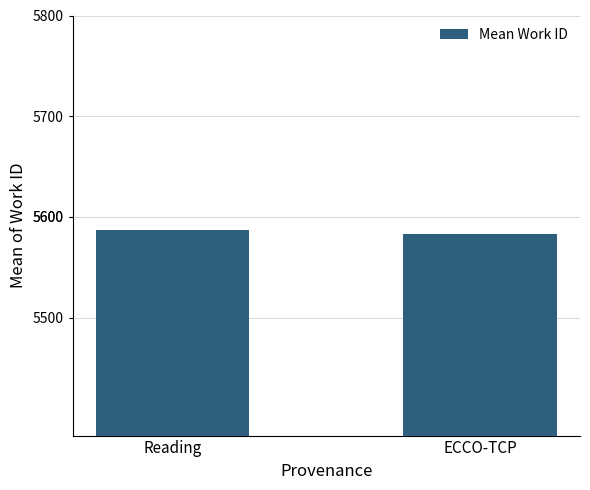

Between ECCO-TCP and Reading, which is larger?

Reading